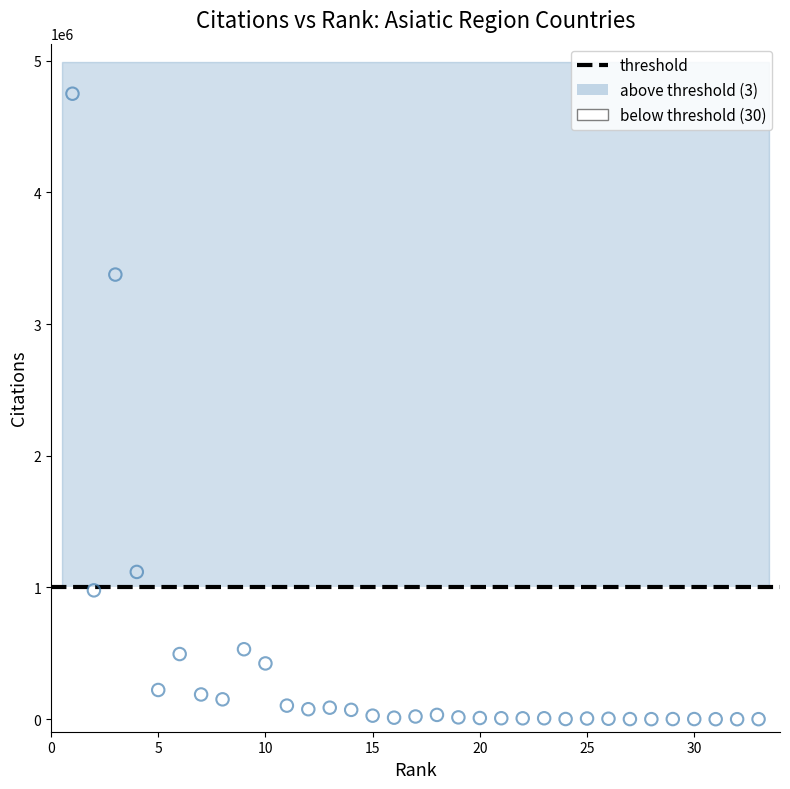

Which series reaches the minimum Y coordinate?

below threshold (30)